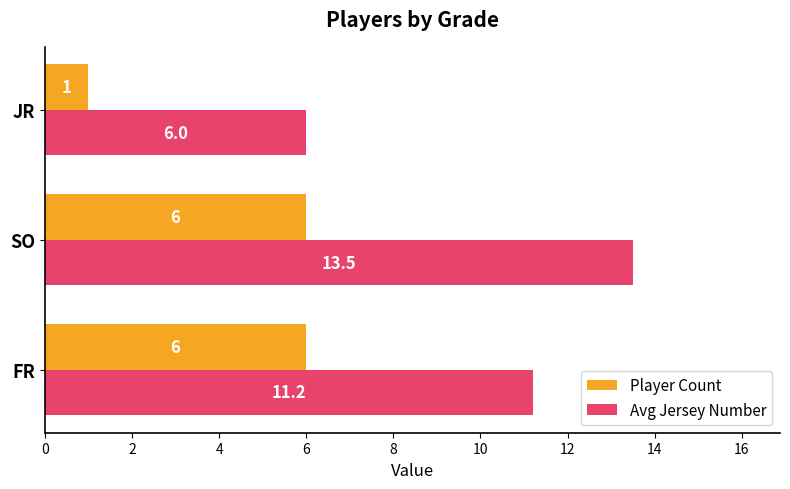

What is the maximum value shown in the chart?

13.5